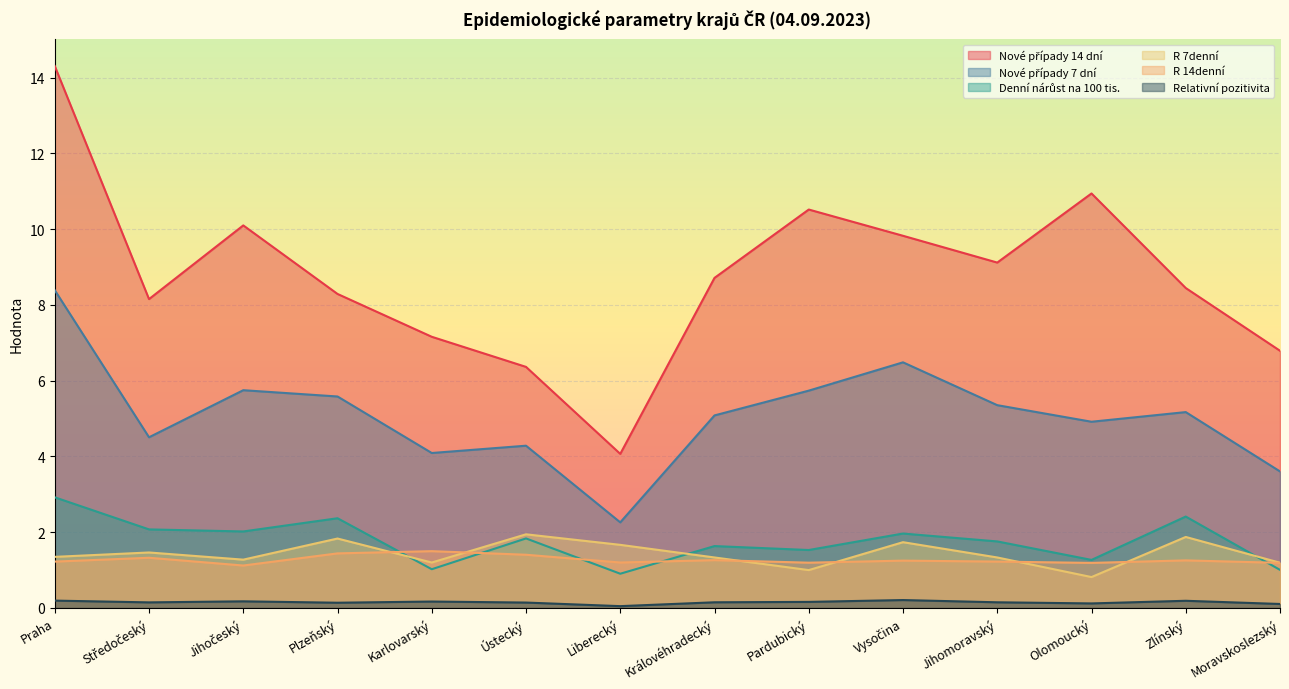

Count the number of data series in this chart.

6